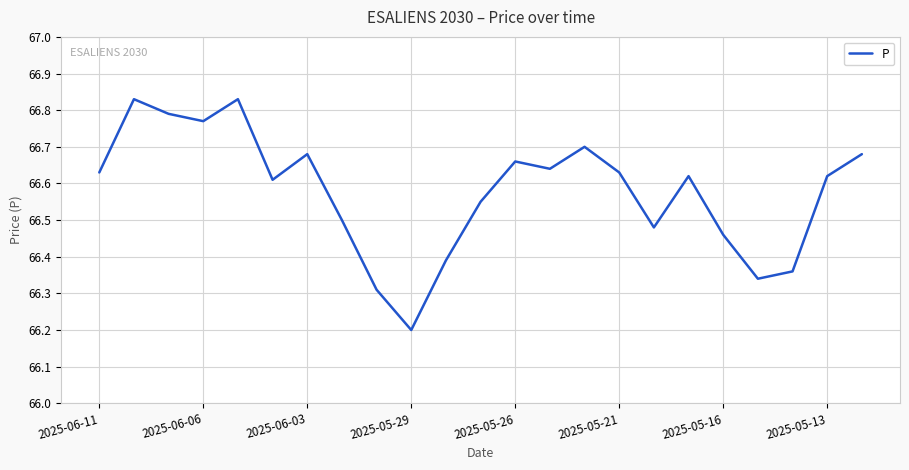

What is the smallest value displayed?

66.2